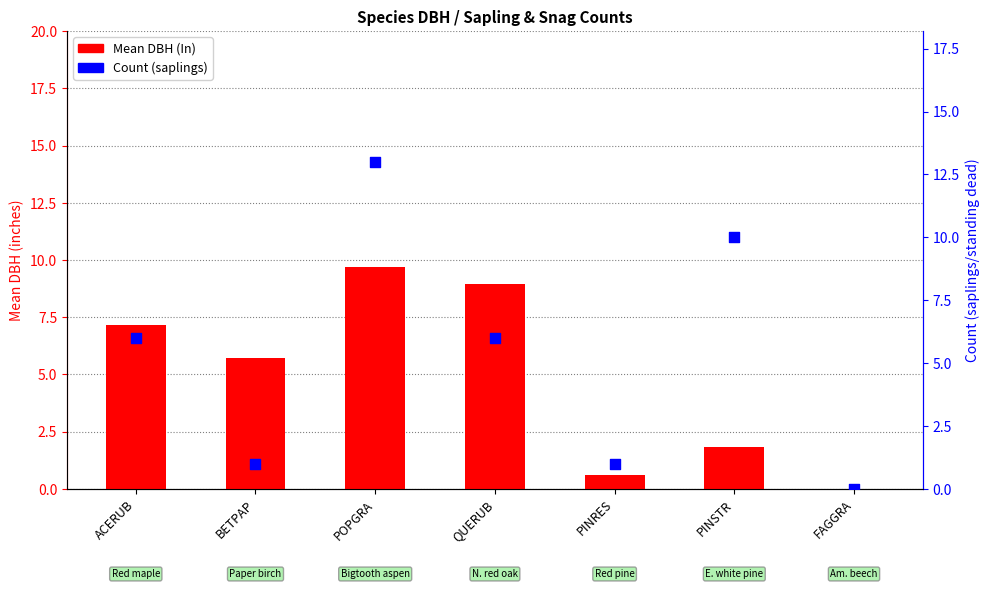

Which series contains the lowest Y value?

Mean DBH (In)